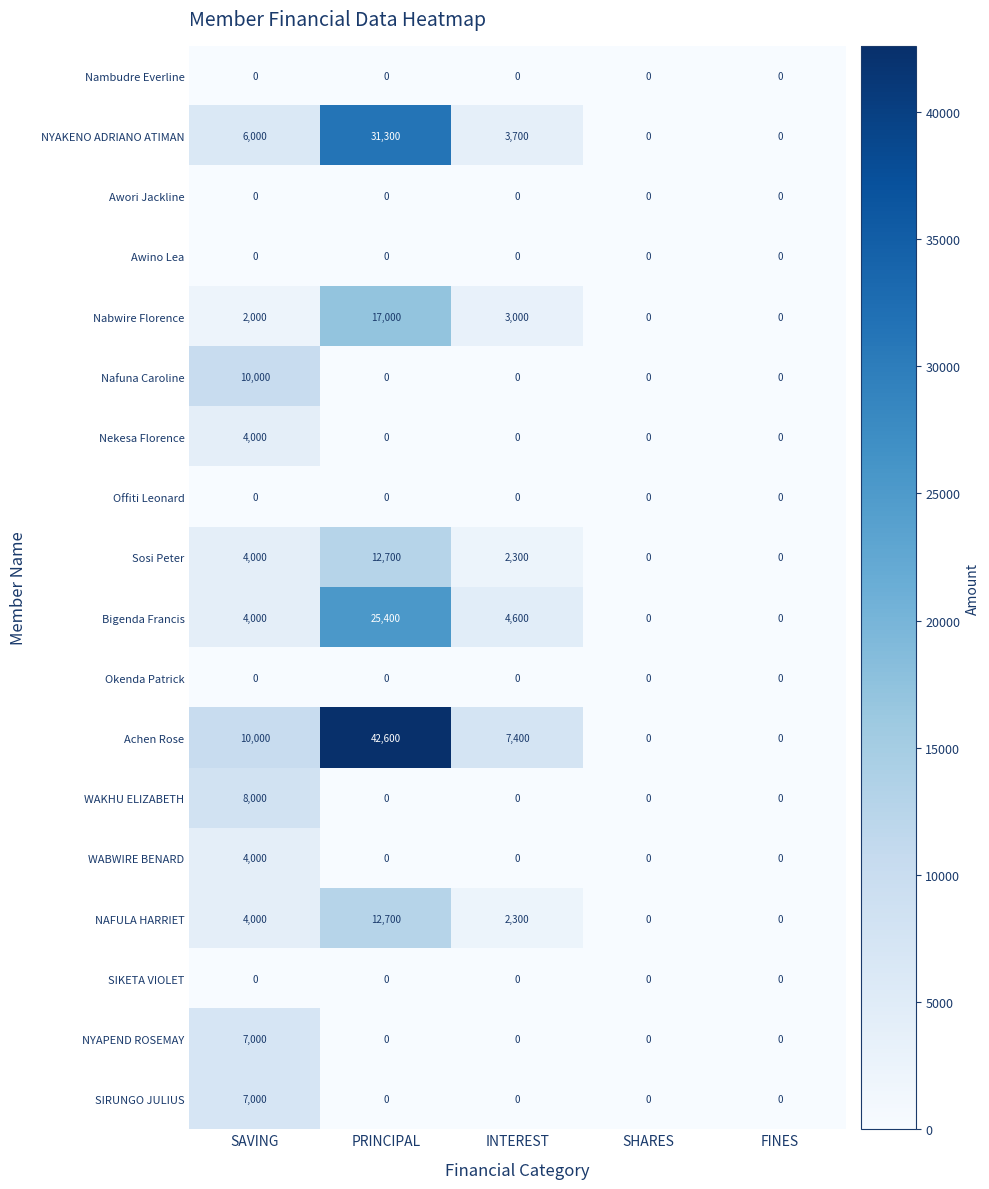

True or false: Nekesa Florence has a value of -1230 at SHARES.

False